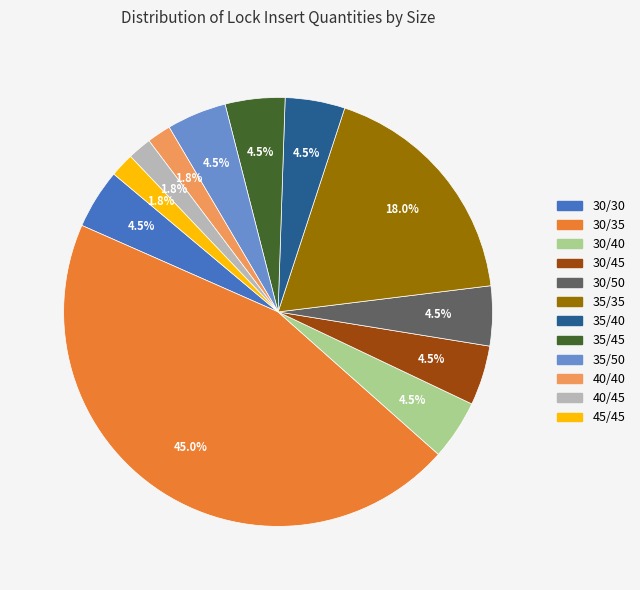

Is there any slice that represents more than half of the pie?

No